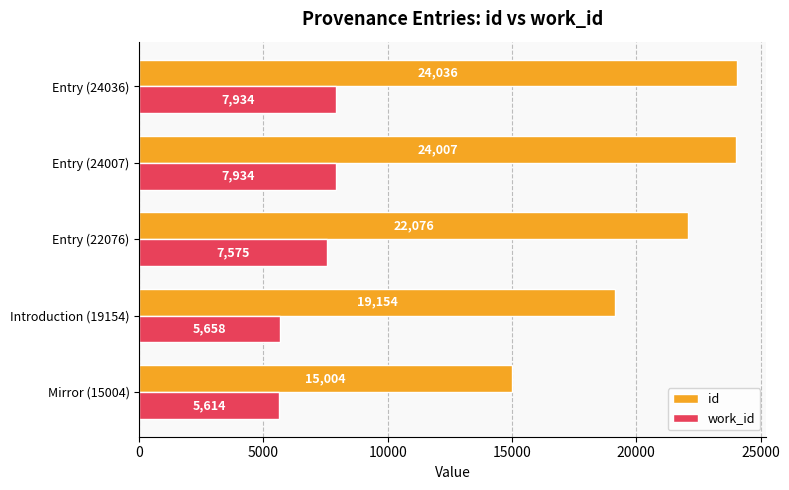

What is the difference between the second highest and minimum values in the work_id series?

2320